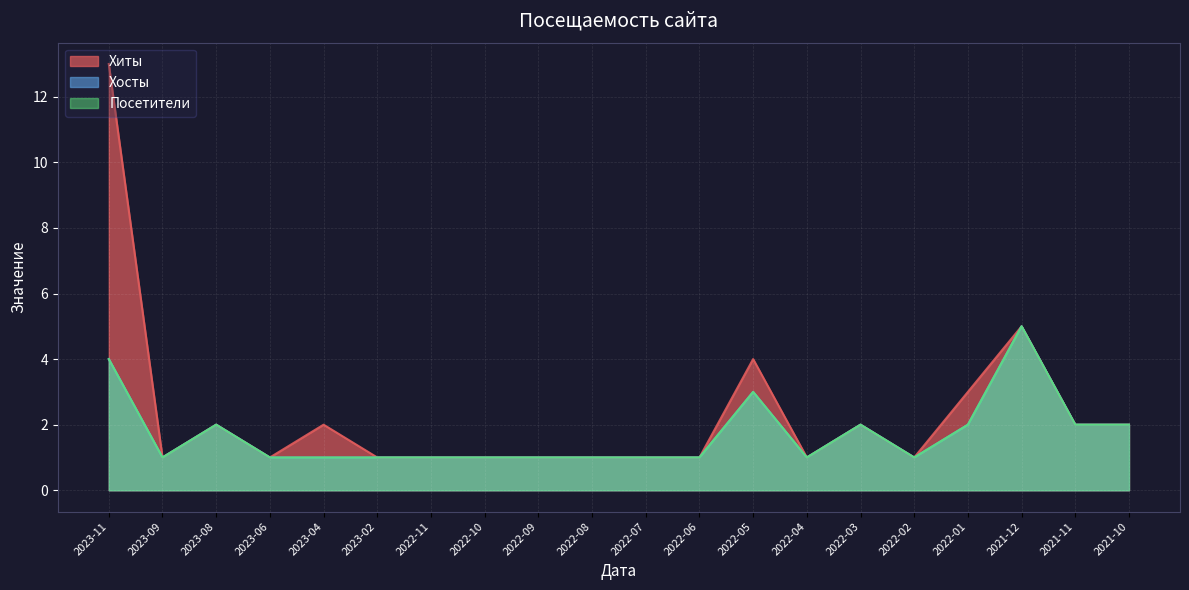

The value of Посетители at 2023-02 is 0. True or false?

False